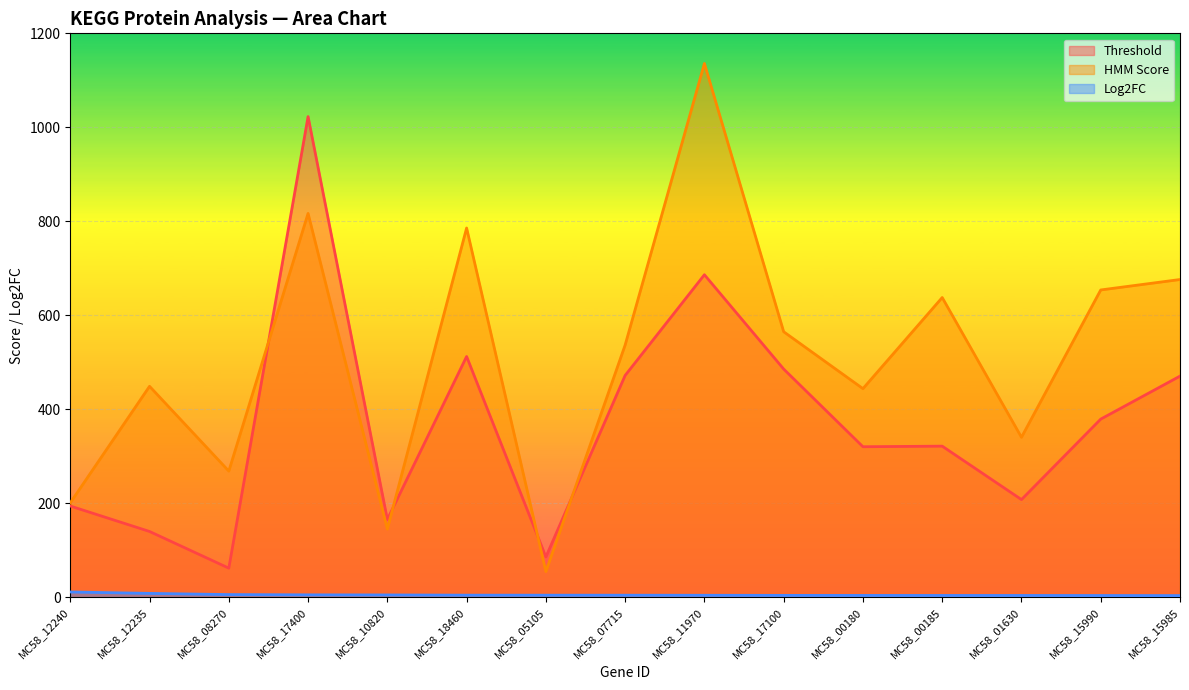

What is the difference between the Threshold values at MC58_00180 and MC58_12240?

126.2